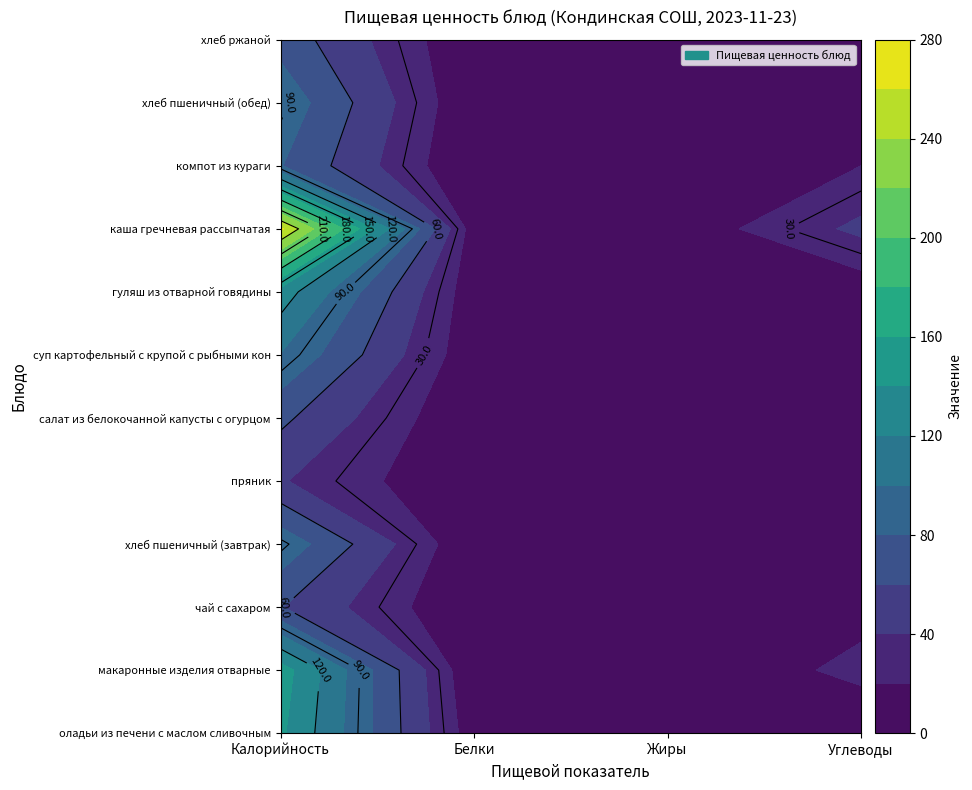

Count the number of categories in the chart.

4